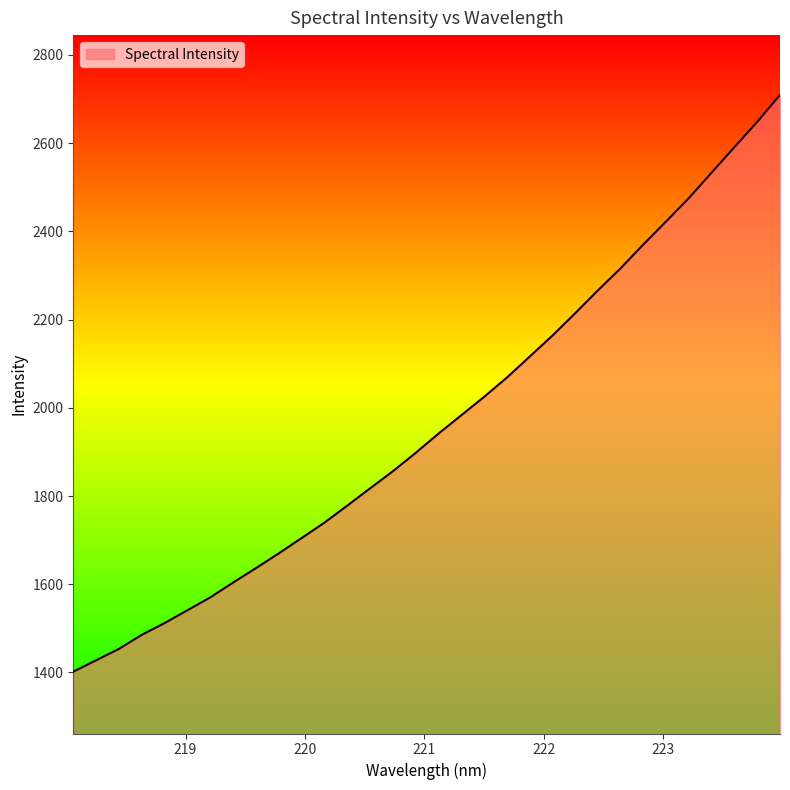

What is the difference between the maximum and minimum values?

1307.8